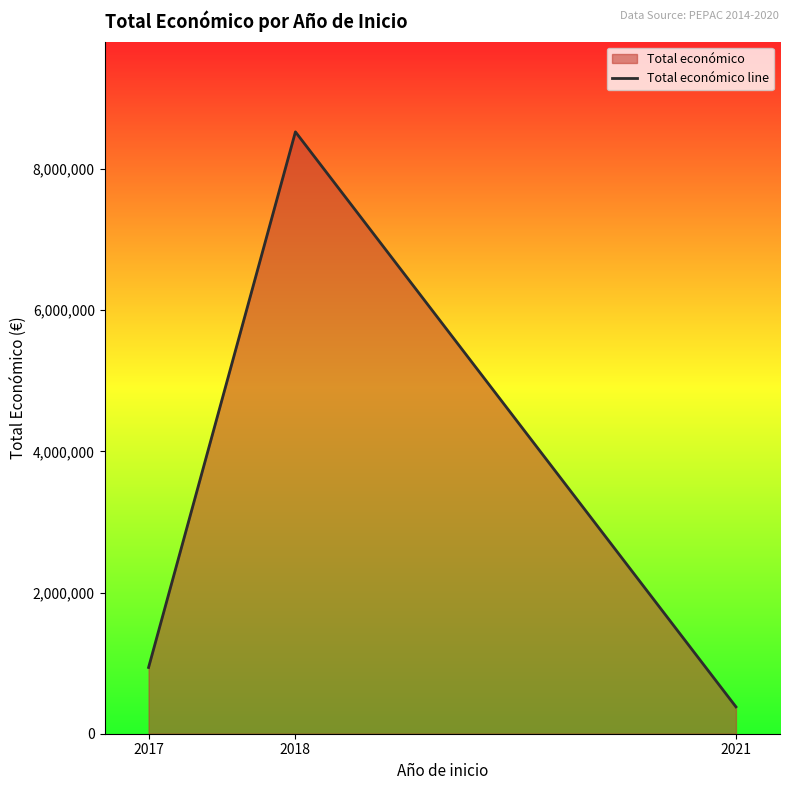

Which label corresponds to the largest value in the chart?

2018